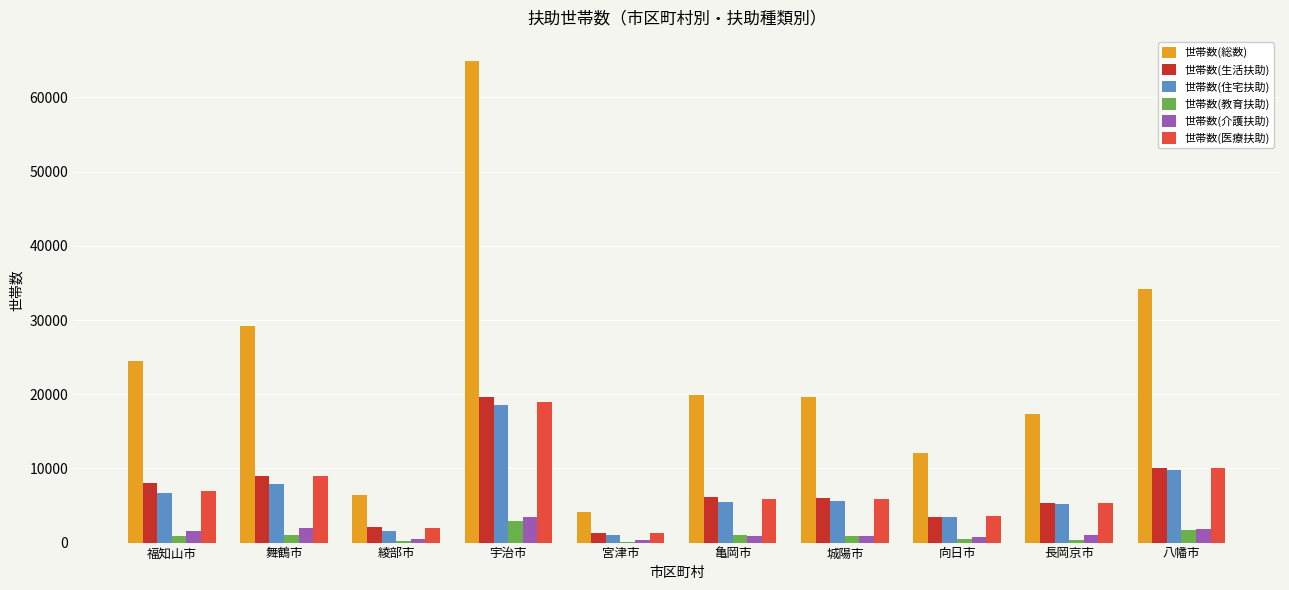

Which series has the largest range (max minus min)?

世帯数(総数)